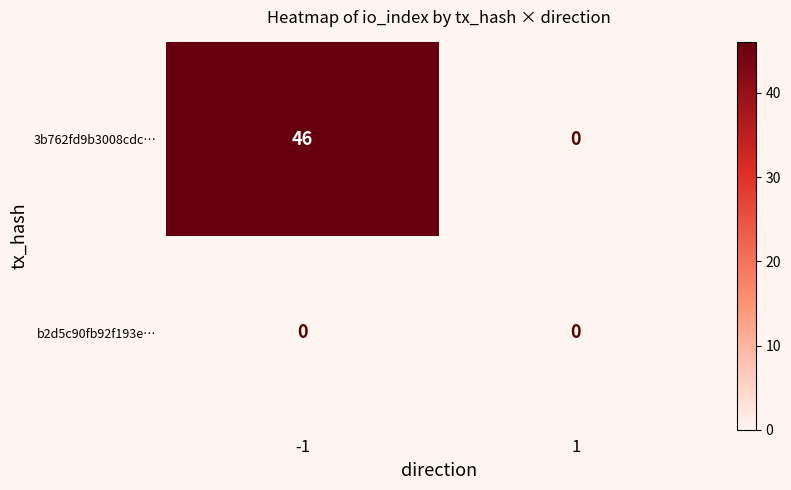

Reading left to right, list all the values displayed in this chart.

3b762fd9b3008cdc…: -1=46	1=0
b2d5c90fb92f193e…: -1=0	1=0